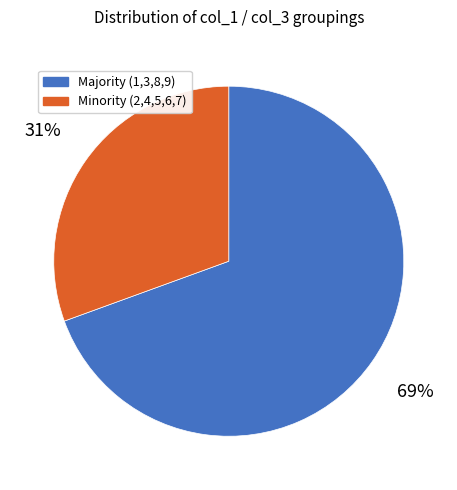

Which has a higher value, Majority (1,3,8,9) or Minority (2,4,5,6,7)?

Majority (1,3,8,9)